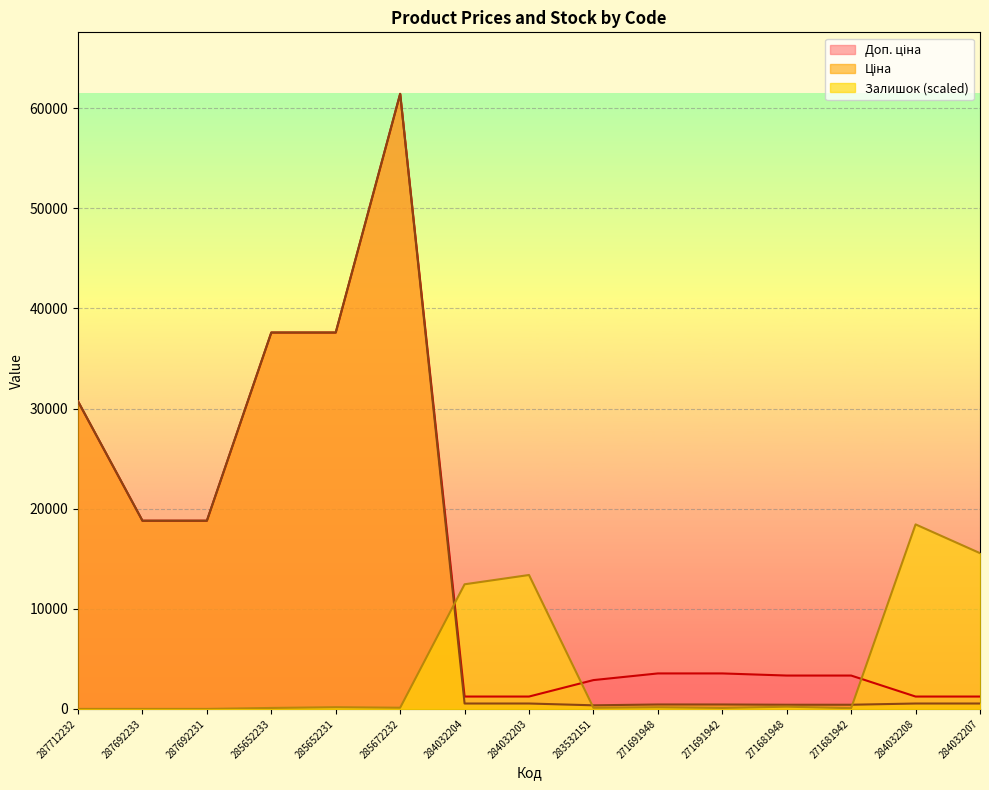

What is the label of the 1st point from the right?

284032207